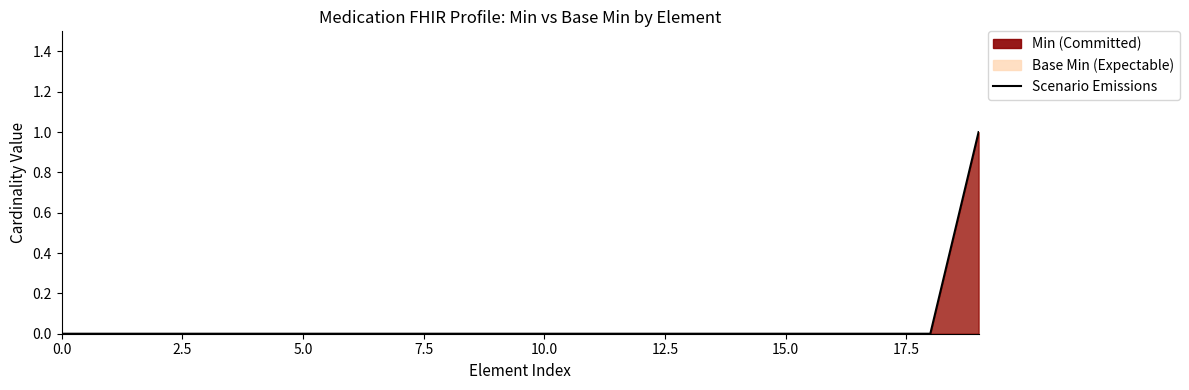

Does the chart have visible grid lines?

No